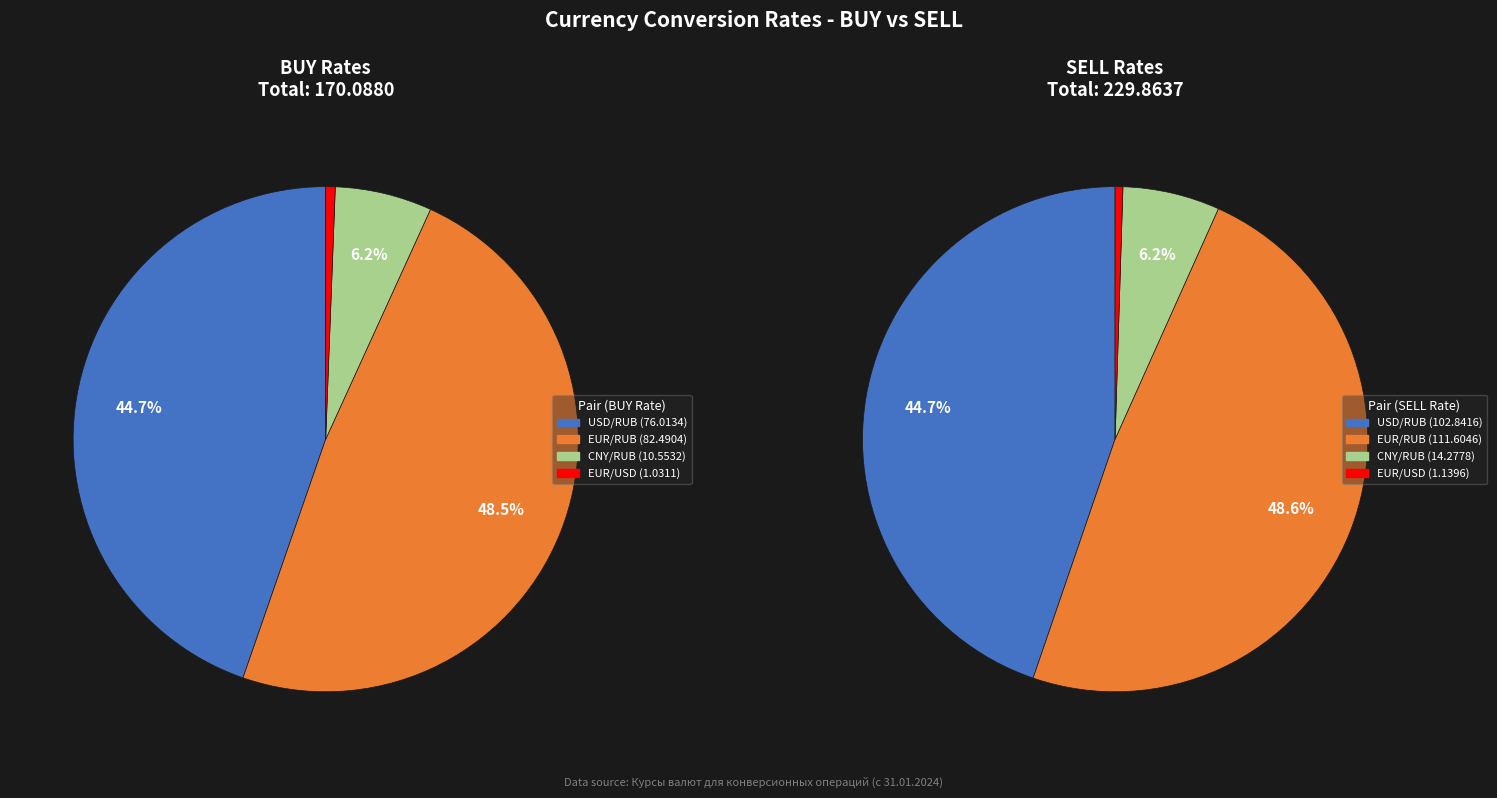

To the nearest percent, what percentage of the pie is sell_values?

49%